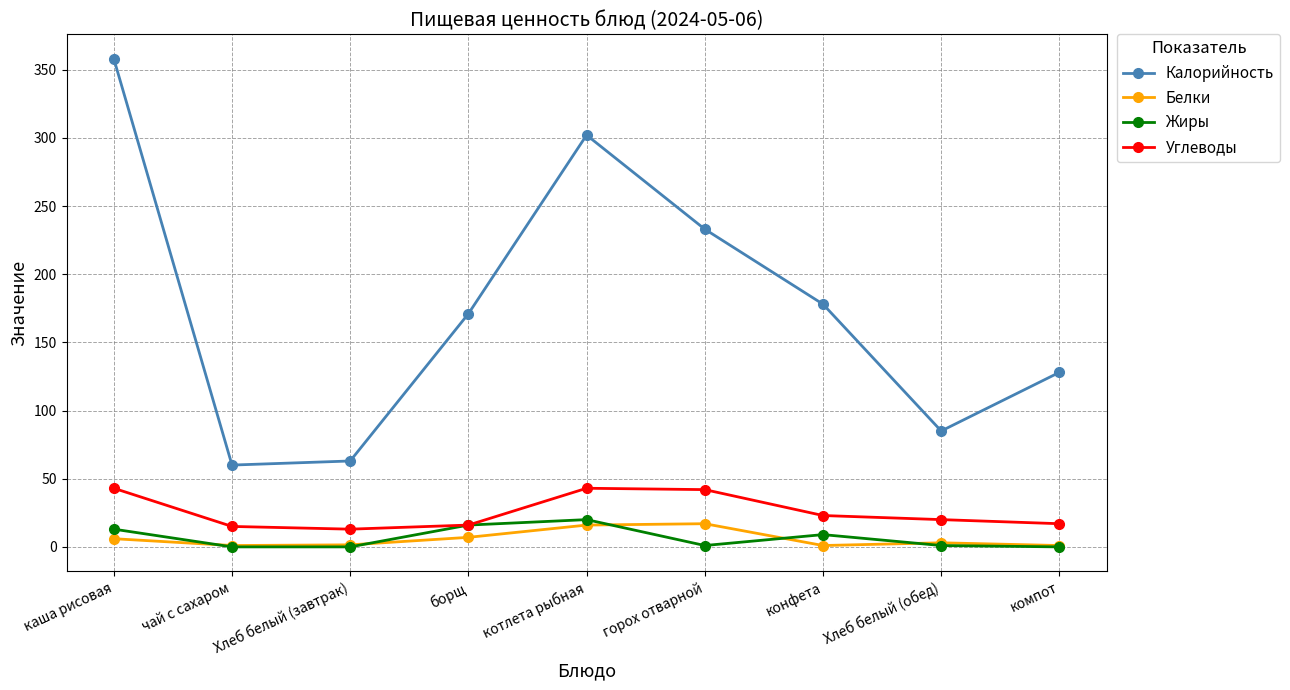

Read the Белки value at котлета рыбная.

16.0